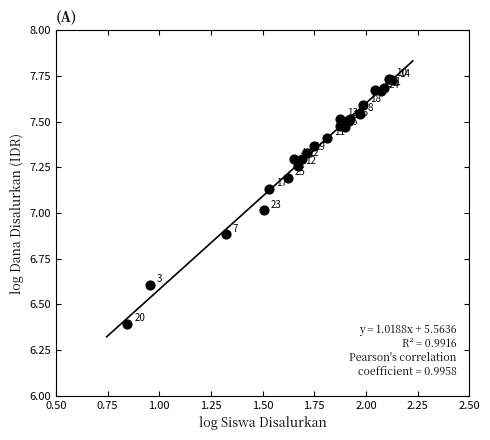

What Y value in the scatter plot is closest to 7?

7.0